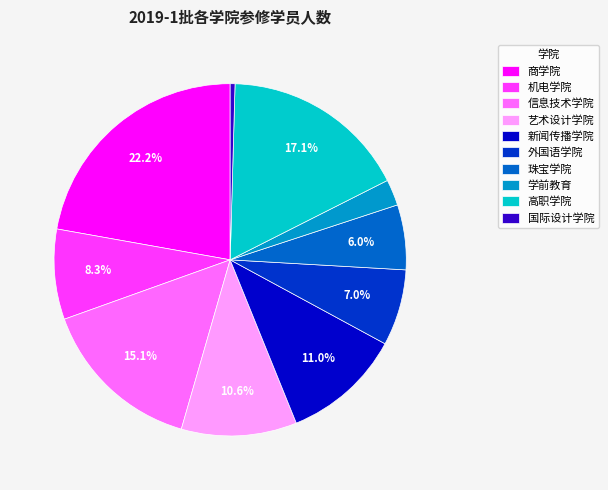

What is the largest slice in the pie chart?

商学院